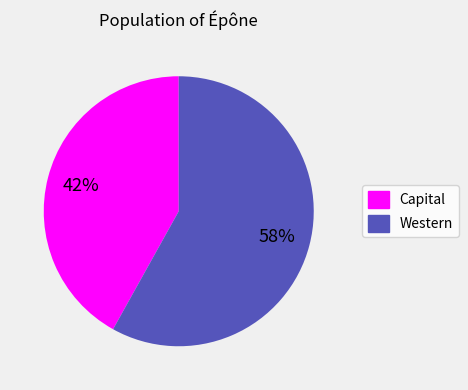

Is there any slice that represents more than half of the pie?

Yes